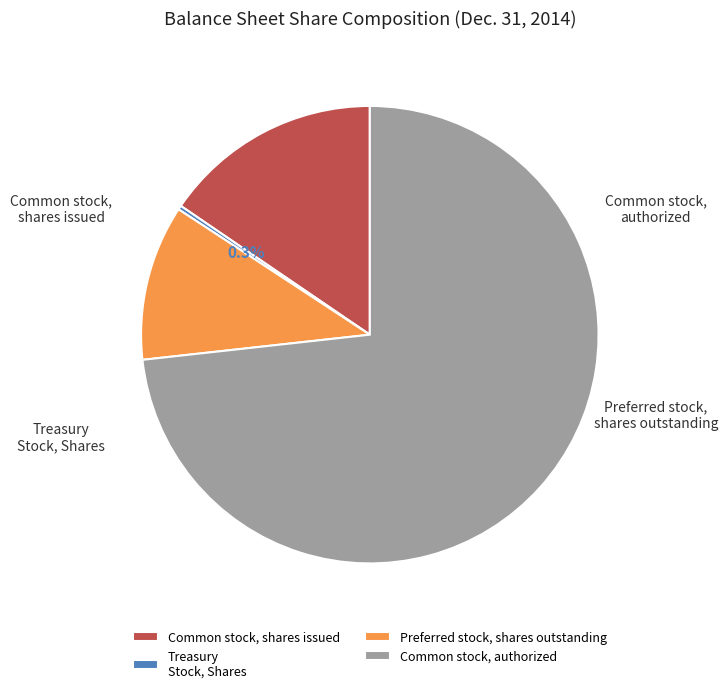

What portion of the pie excludes Common stock, authorized?

26.8%